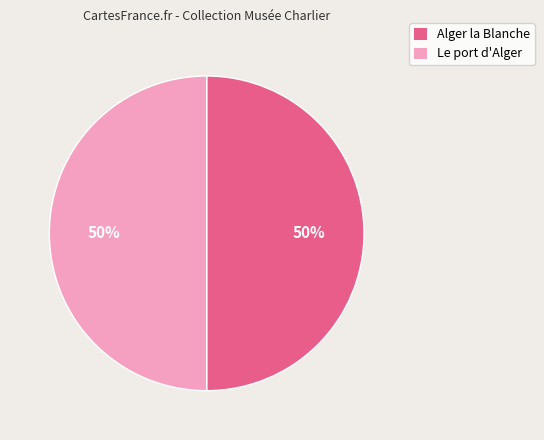

Approximately how many times larger is the value at Le port d'Alger compared to Alger la Blanche?

1.0